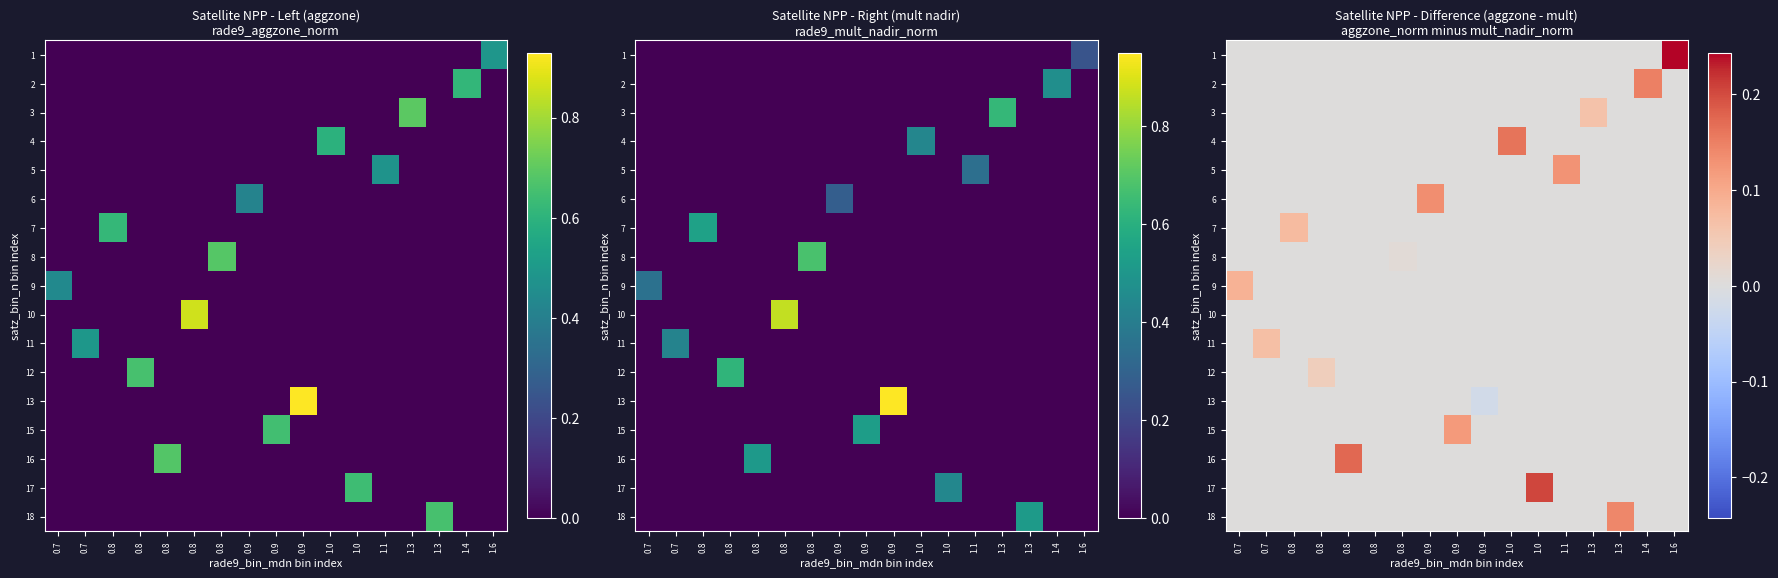

What is the spread (max minus min) of values at 0.9?

0.1